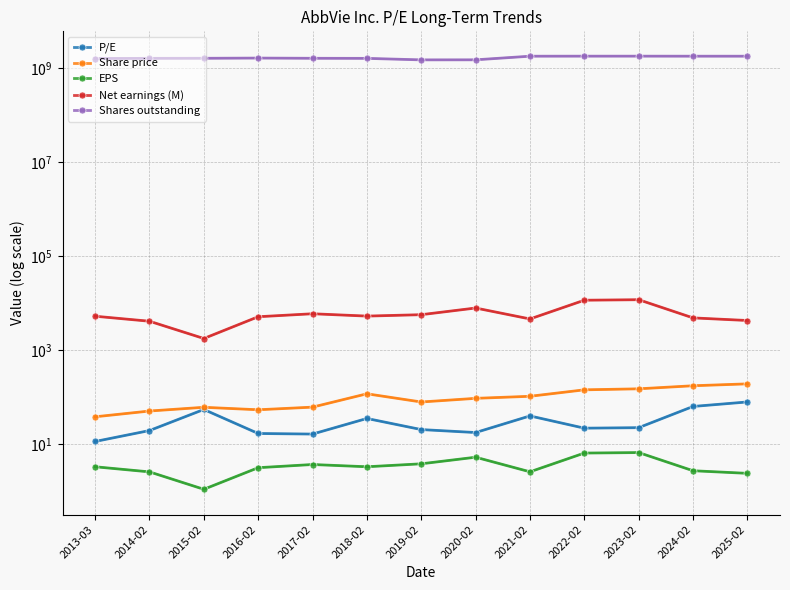

What is the highest value of the Shares outstanding series?

1769399971.0